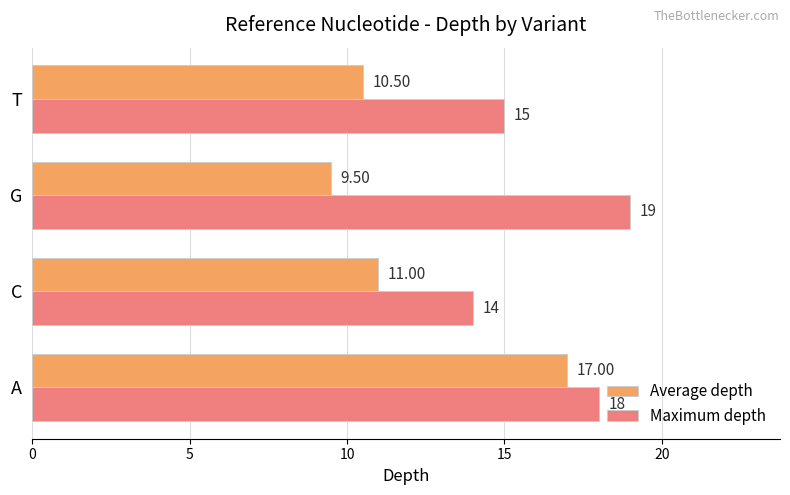

Where is Maximum depth nearest to the value 16?

T